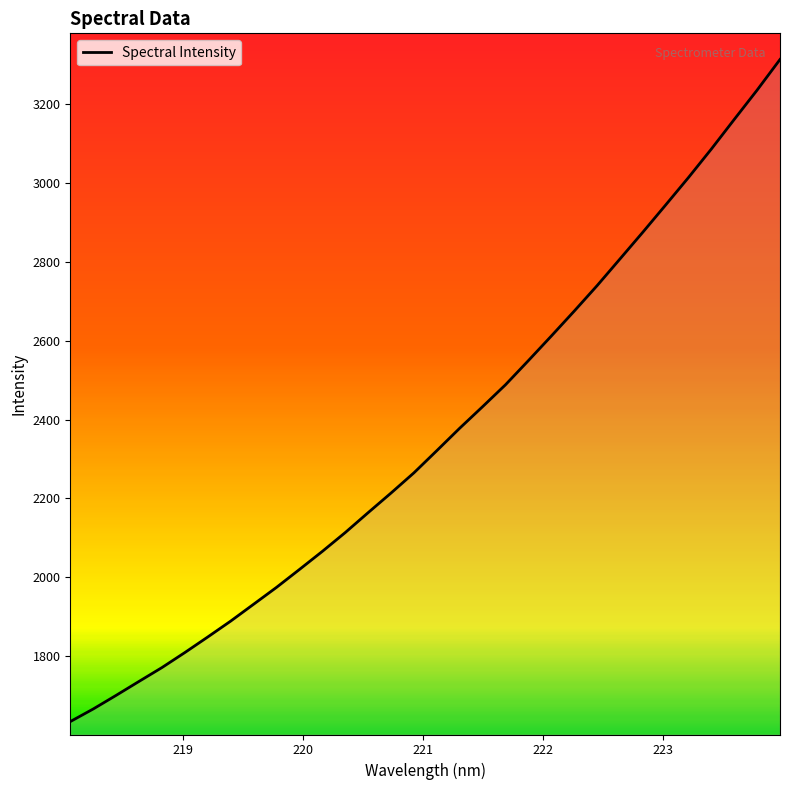

How many values are below 2321?

16